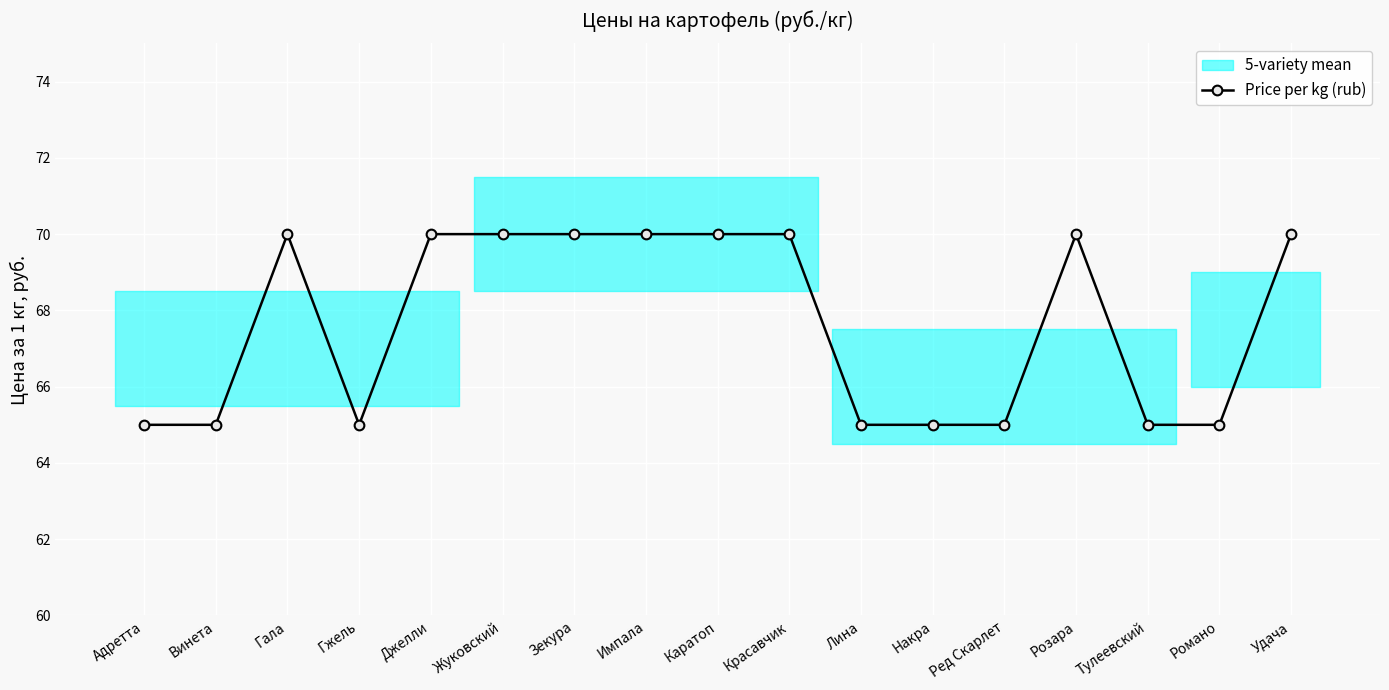

How many data points are less than 70?

8